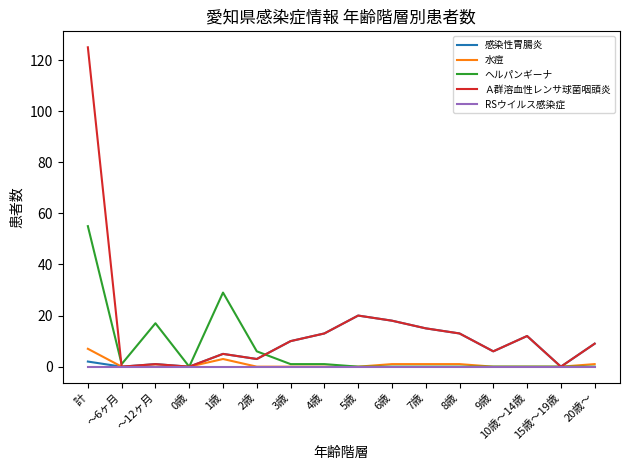

Is the value of ヘルパンギーナ at 1歳 greater than the value of 水痘 at 4歳?

Yes